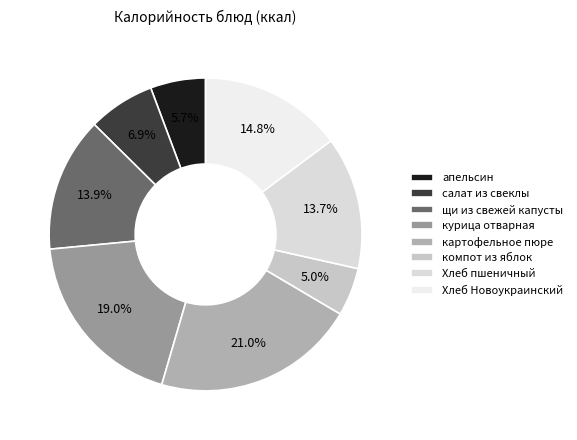

Does any single category account for the majority?

No